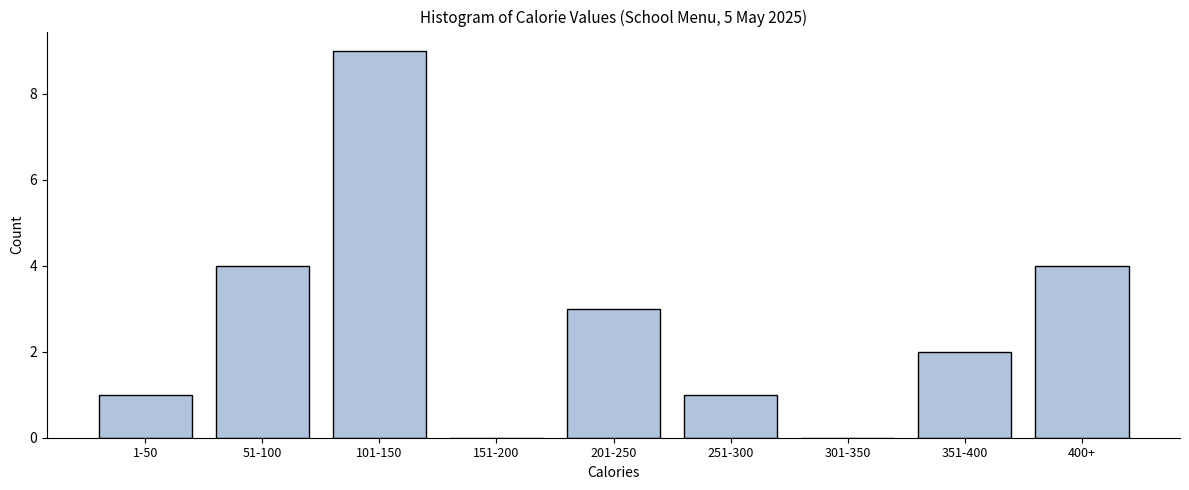

Reading left to right, transcribe all the data shown in this chart.

1-50=1	51-100=4	101-150=9	151-200=0	201-250=3	251-300=1	301-350=0	351-400=2	400+=4